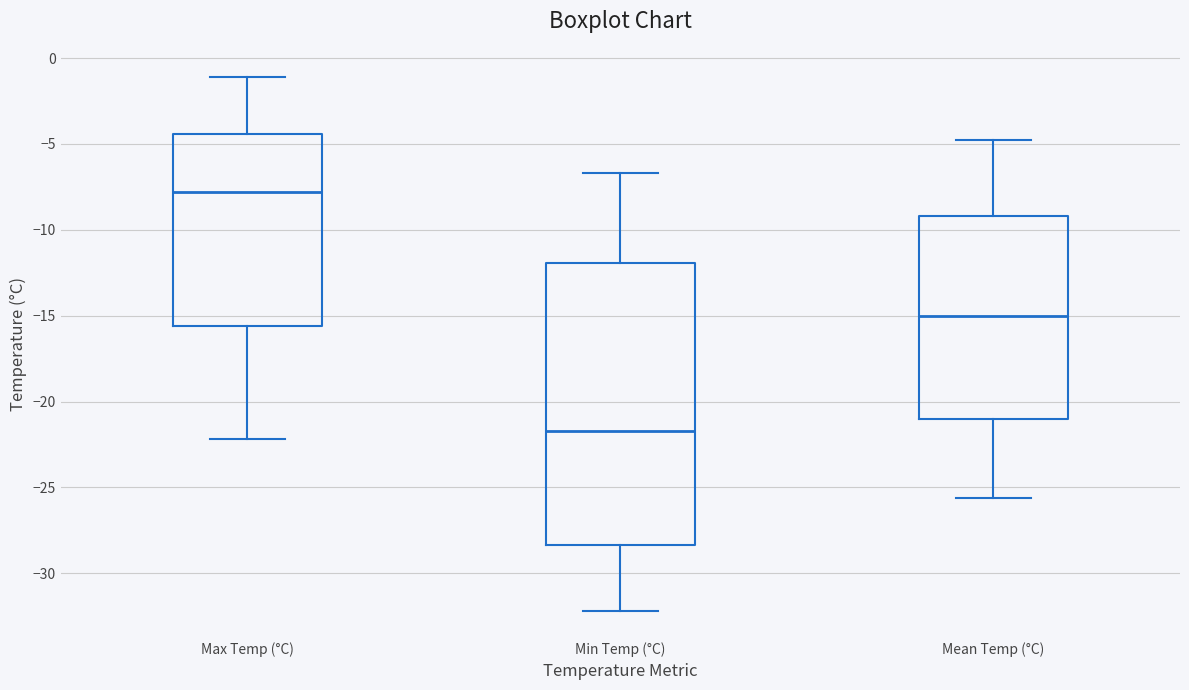

Reading left to right, read every box against the y-axis: the position of its median line, the range the box covers, and the ends of its whiskers. The values are not printed on the chart, so give them approximately, as read against the axis.

Max Temp (°C): median -8.0, box -15.5 to -4.5, whiskers -22.0 to -1.0
Min Temp (°C): median -21.5, box -28.5 to -12.0, whiskers -32.0 to -6.5
Mean Temp (°C): median -15.0, box -21.0 to -9.0, whiskers -25.5 to -5.0